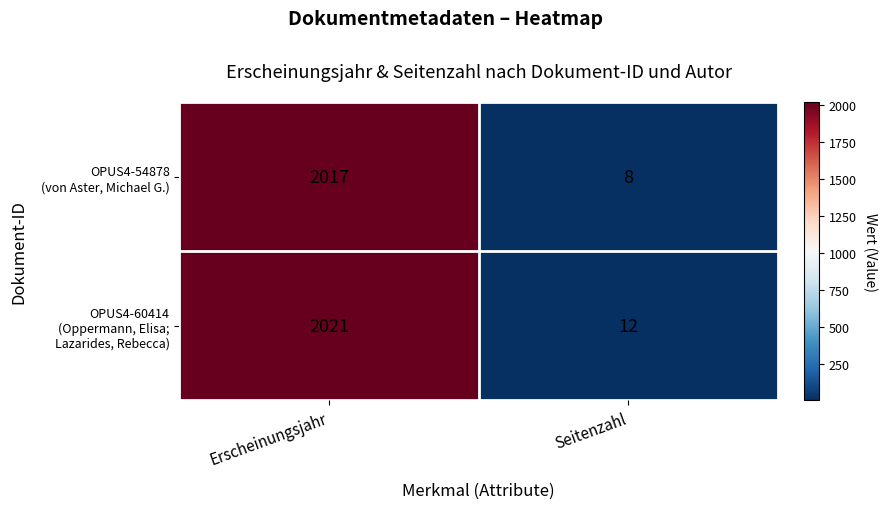

What is the total value across all series at Erscheinungsjahr?

4038